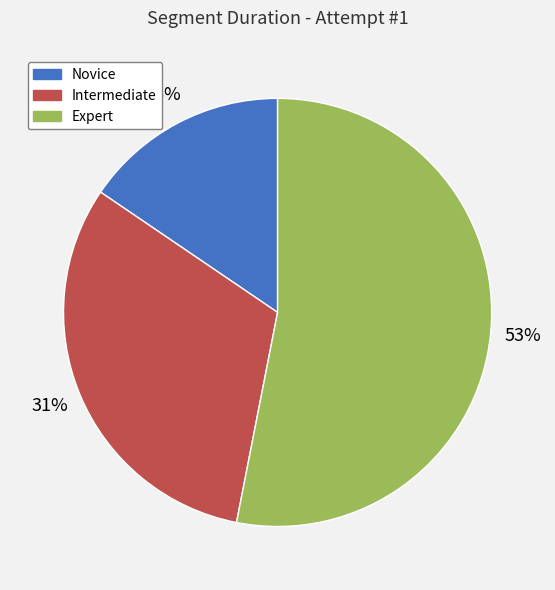

To the nearest percent, what is the combined percentage of Novice and Expert?

69%